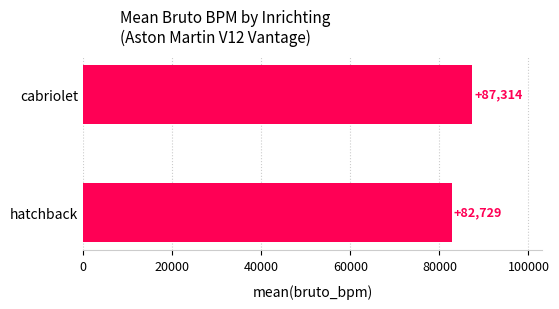

At which label is the value closest to 85021?

hatchback